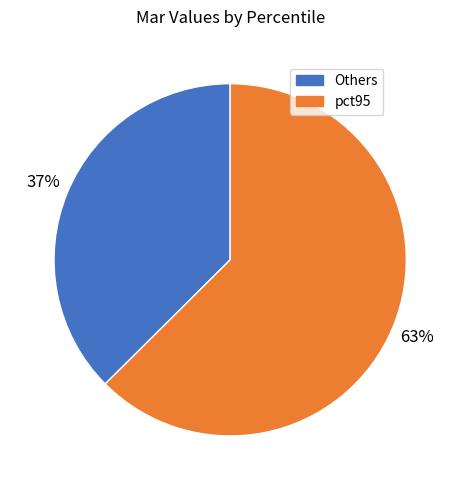

Does any single category account for the majority?

Yes